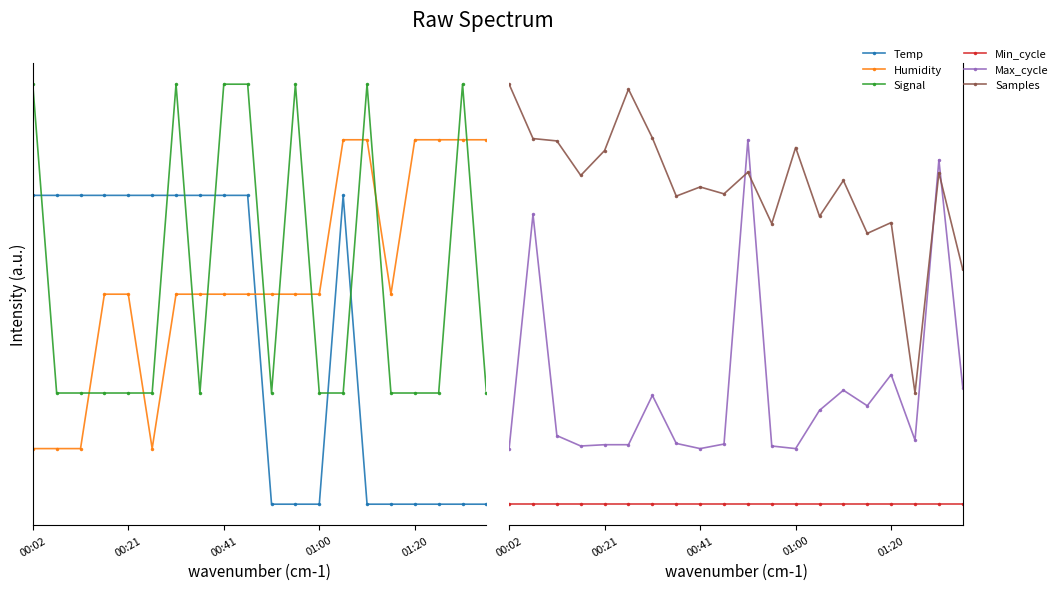

What is the greatest value displayed?

1.4